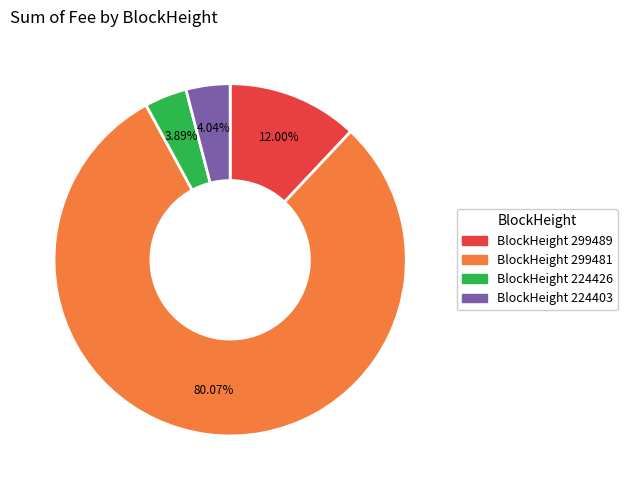

Does any single category account for the majority?

Yes